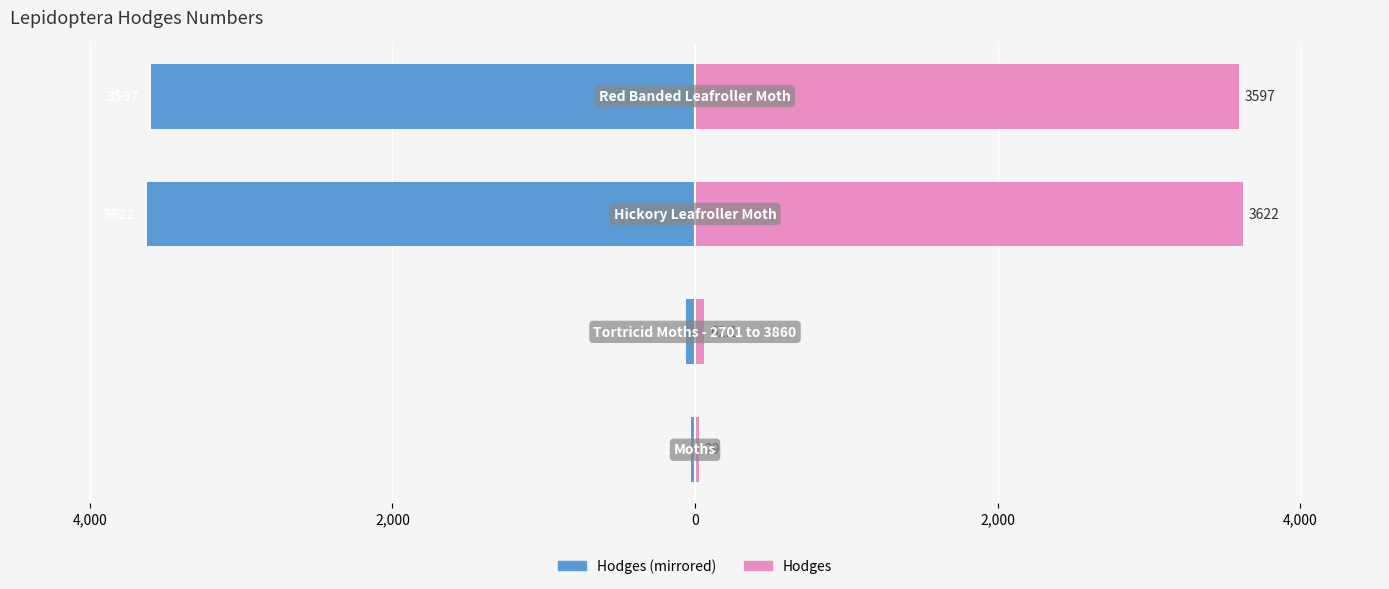

How many bars are there in total?

8